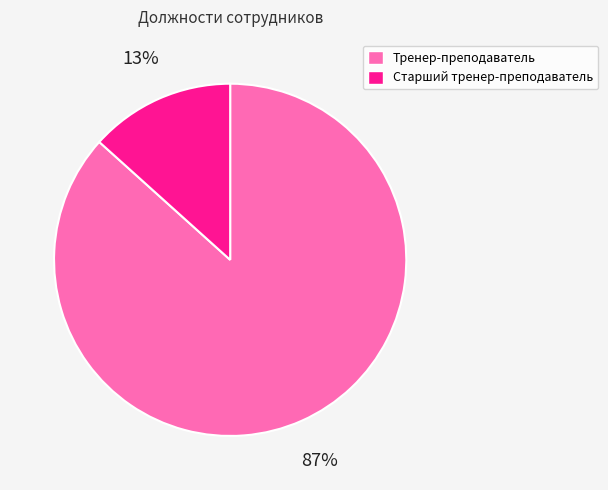

Does Старший тренер-преподаватель represent more than half of the total?

No